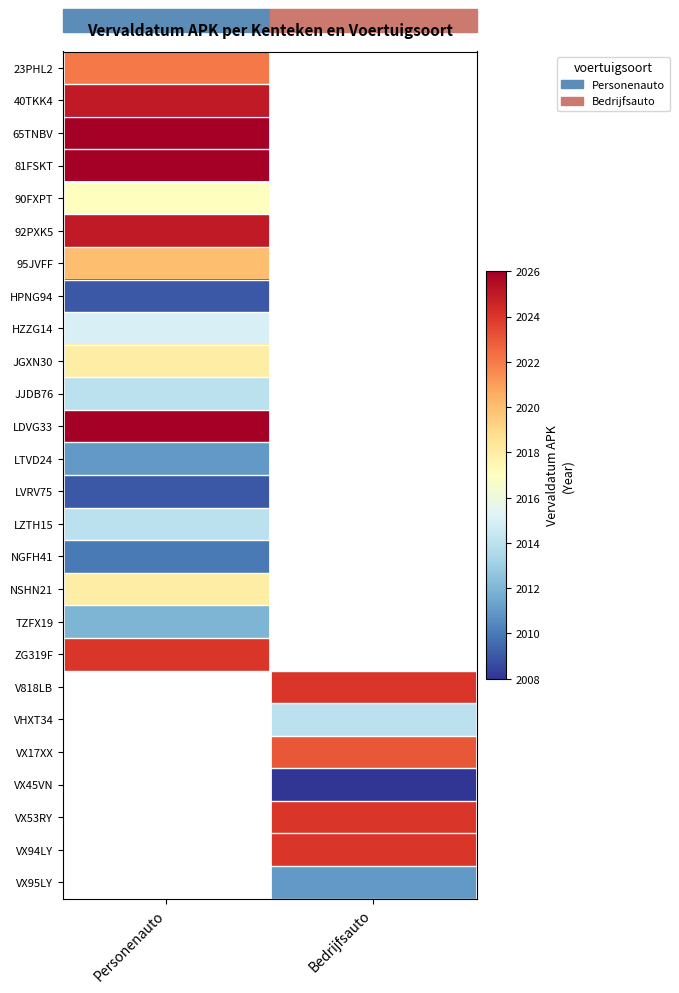

Is the value of 23PHL2 at Personenauto greater than the value of TZFX19 at Personenauto?

Yes